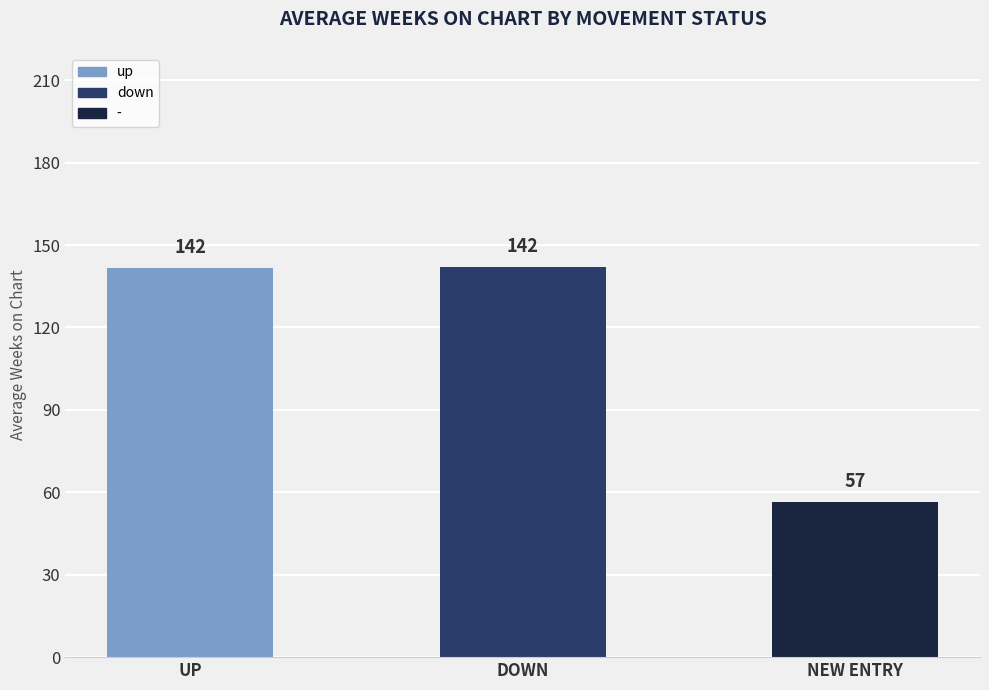

What position from the right is UP?

3